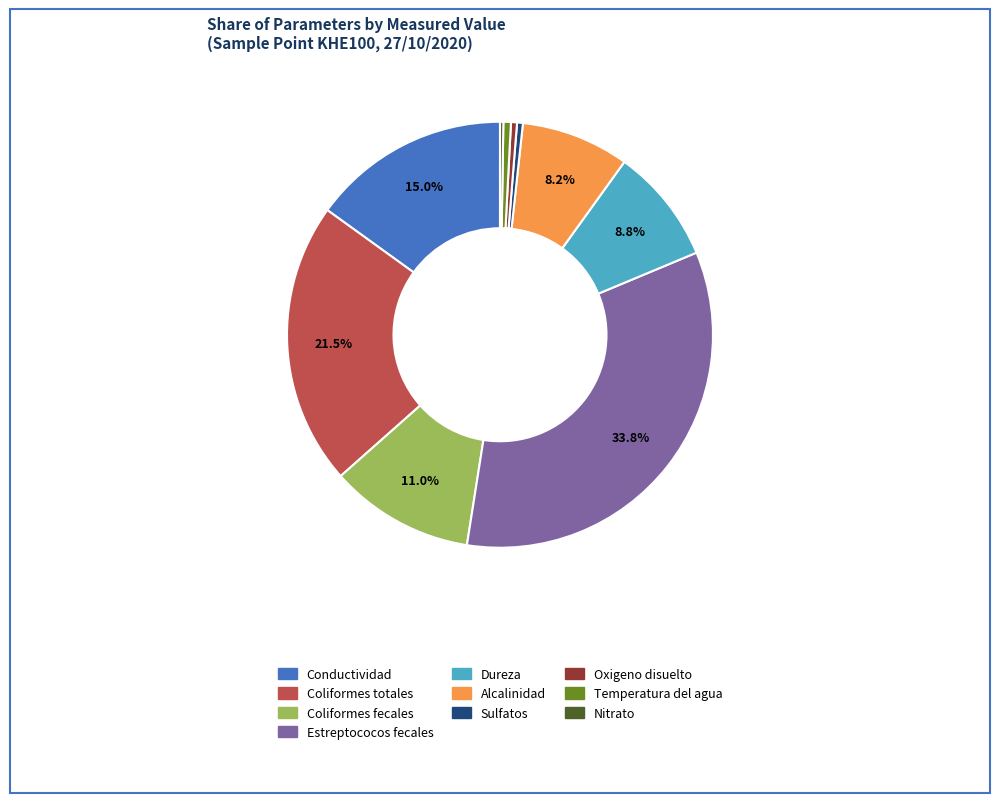

Which category has the biggest portion of the pie?

Estreptococos fecales